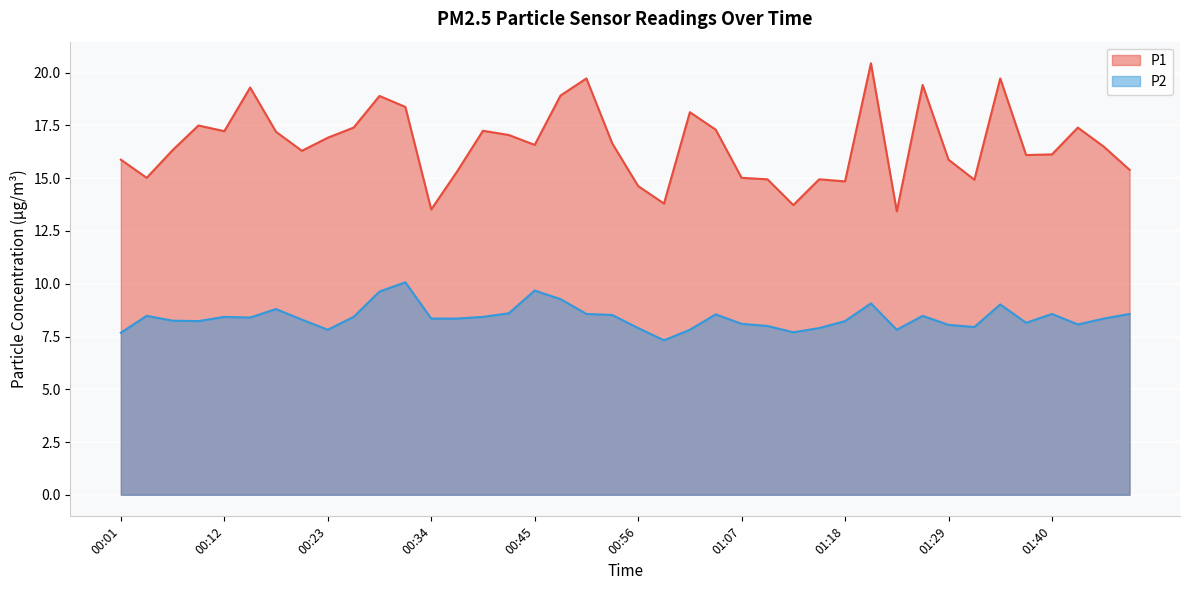

Between 00:09 and 01:35, which series saw the biggest shift?

P1